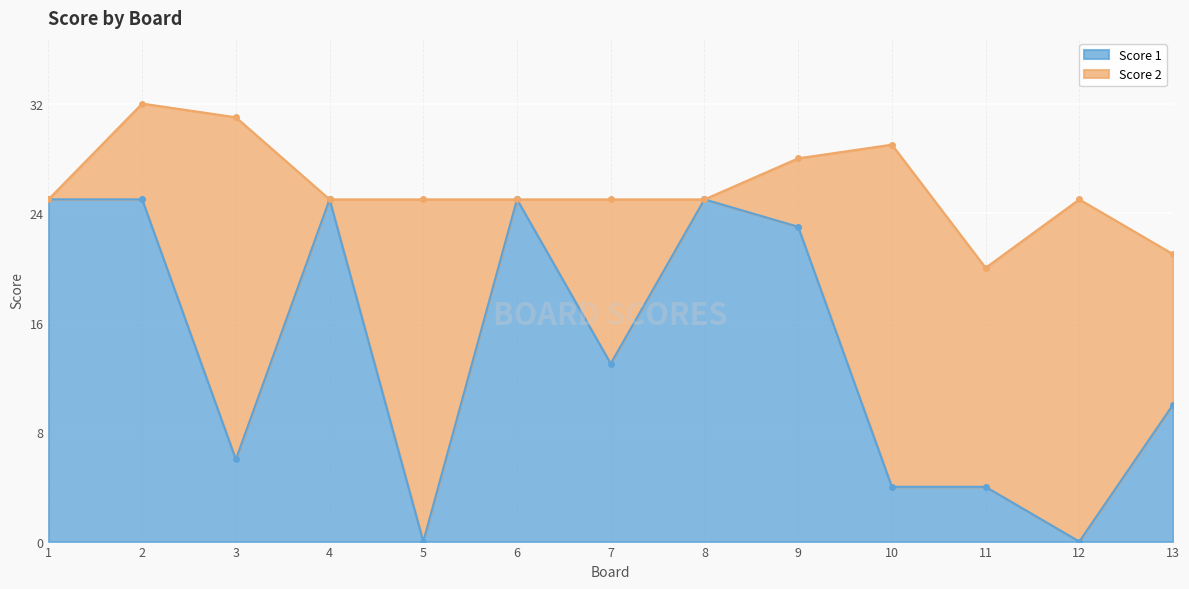

What is the value of the 7th point from the left?

13